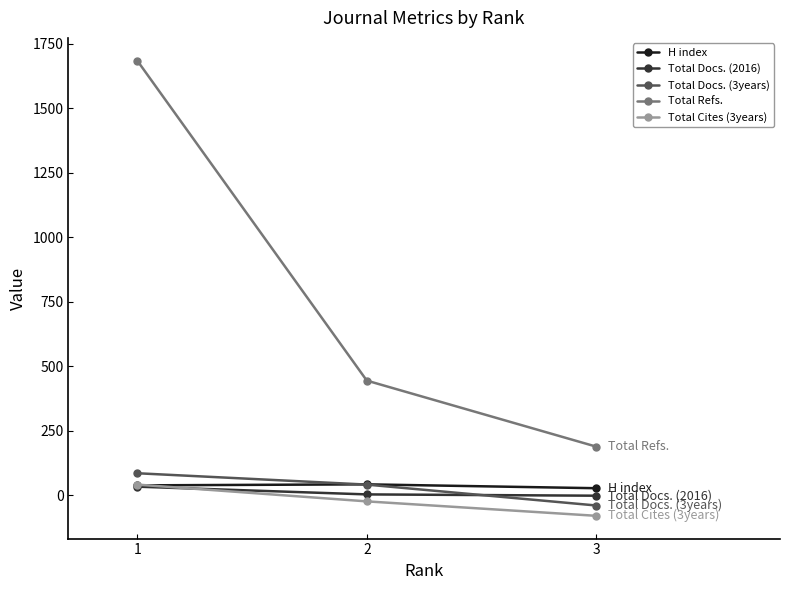

What is the minimum value shown in the chart?

-80